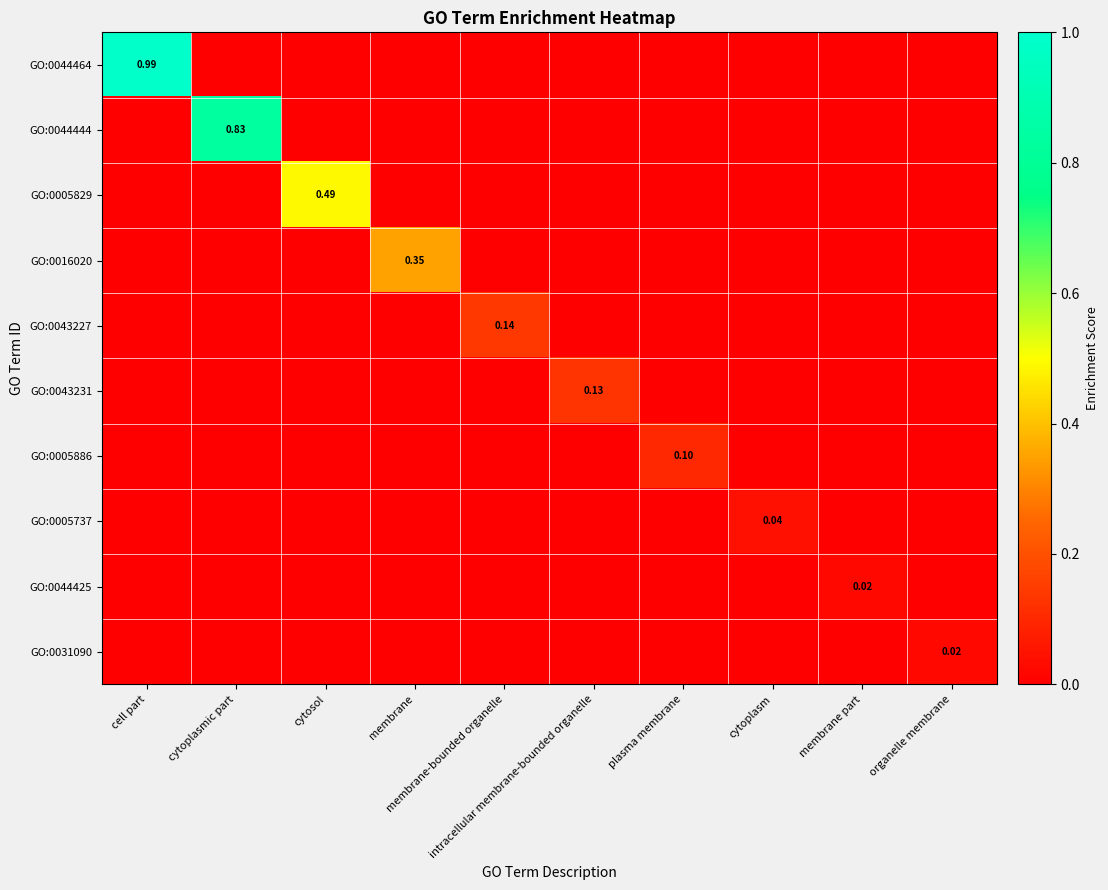

What is the spread (max minus min) of values at cell part?

1.0